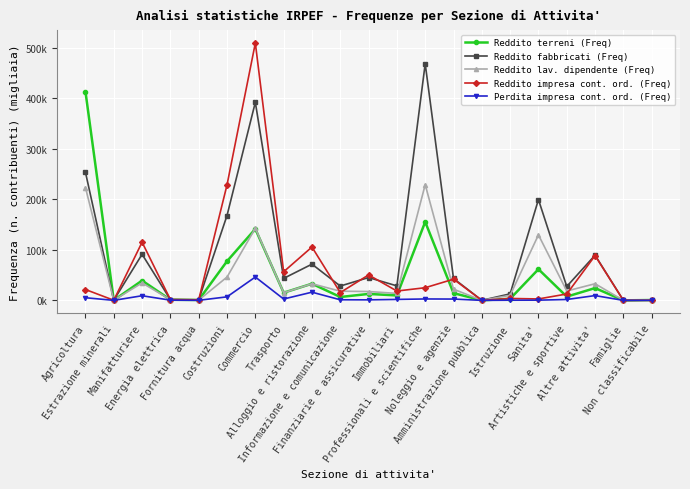

True or false: Reddito fabbricati (Freq) and Perdita impresa cont. ord. (Freq) cross at least once.

False